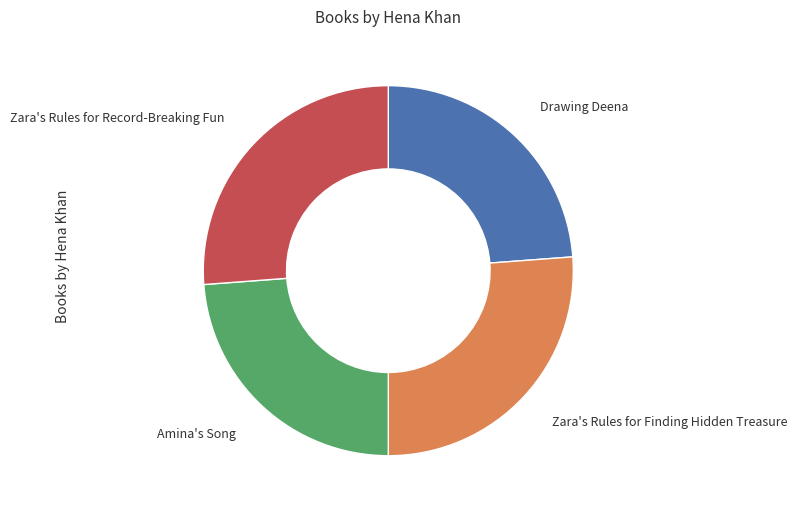

Is the sum of Zara's Rules for Finding Hidden Treasure and Zara's Rules for Record-Breaking Fun greater than half?

Yes